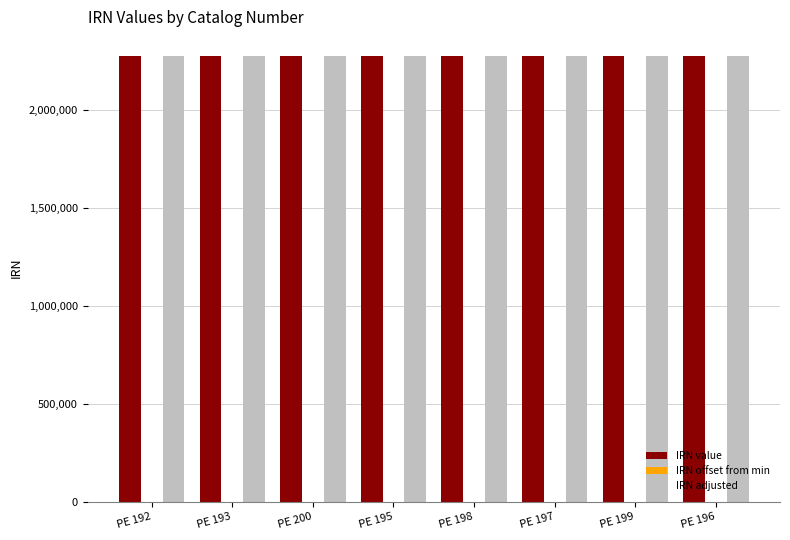

What is the maximum value shown in the chart?

2271485